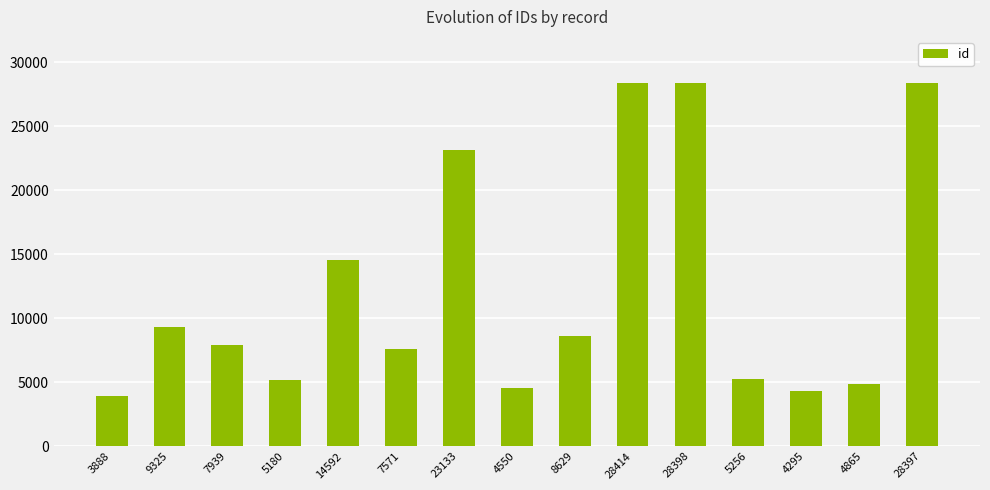

The value at 7571 is 7571. True or false?

True